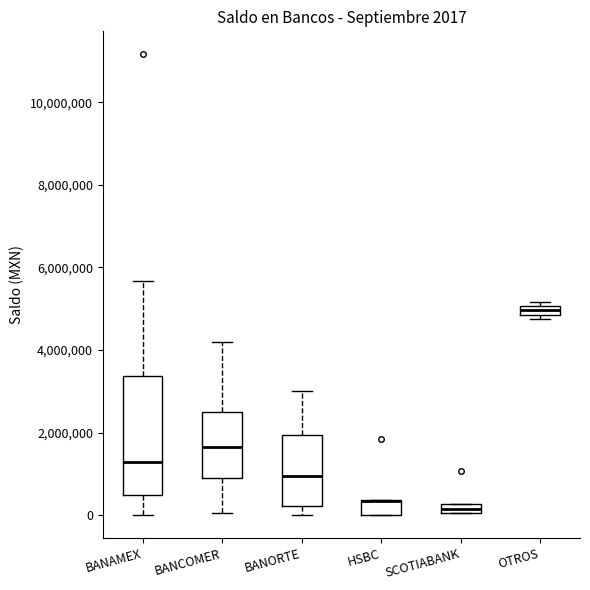

Comparing the boxes themselves (not the whiskers), which one is the tallest?

BANAMEX